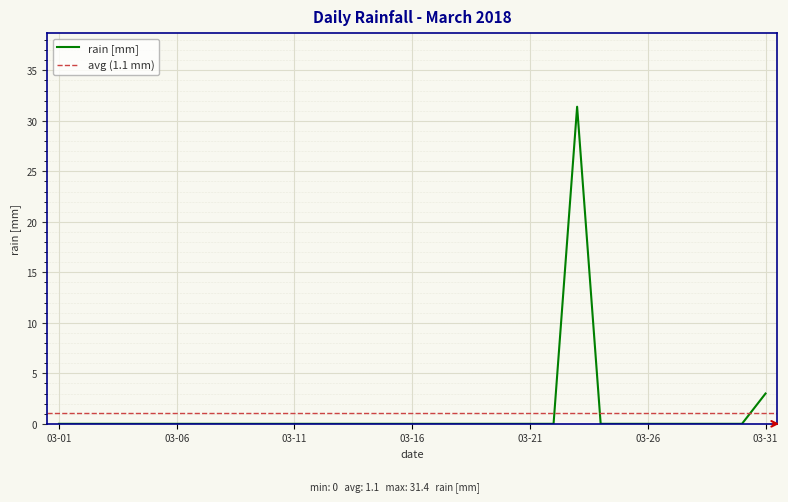

What is the highest value of the rain [mm] series?

31.4